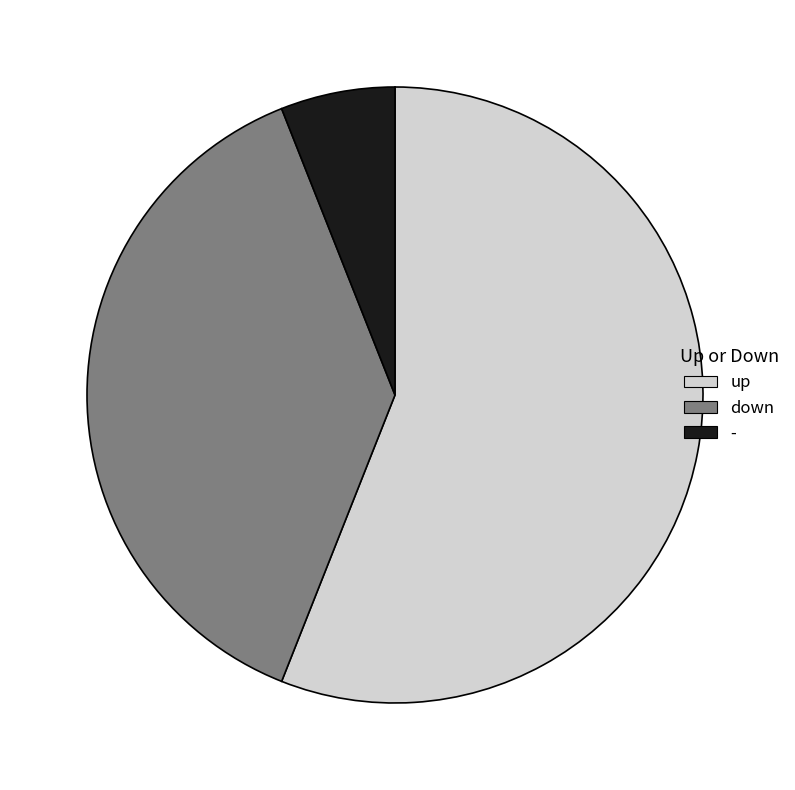

True or false: down accounts for 29% of the total.

False